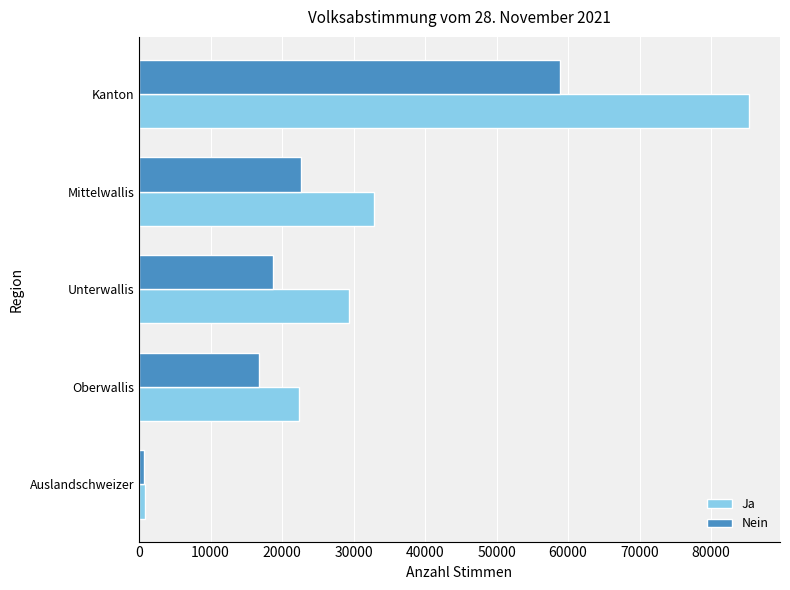

Between Kanton and Oberwallis, which series saw the biggest shift?

Ja